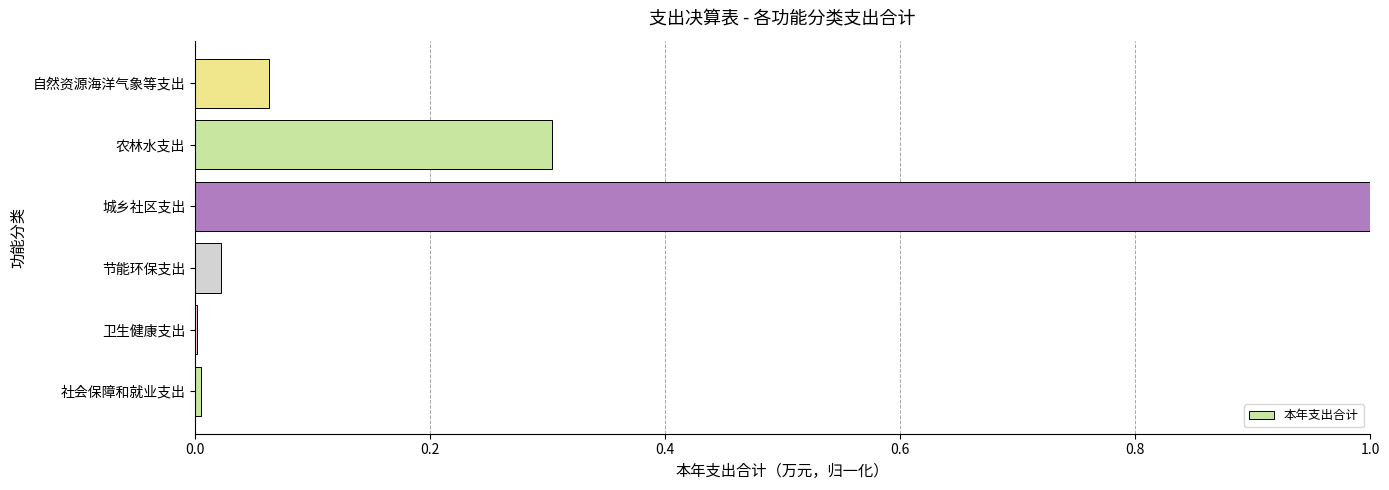

What is the sum of all values?

1.4